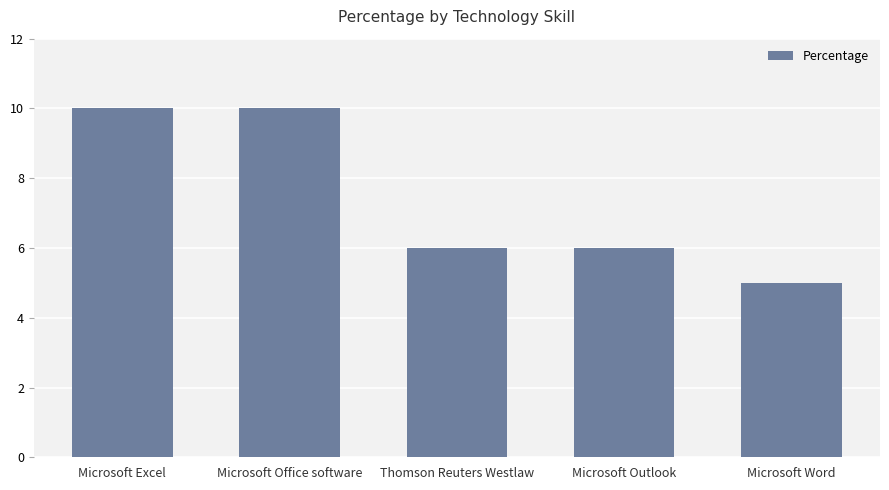

What position from the left is Thomson Reuters Westlaw?

3